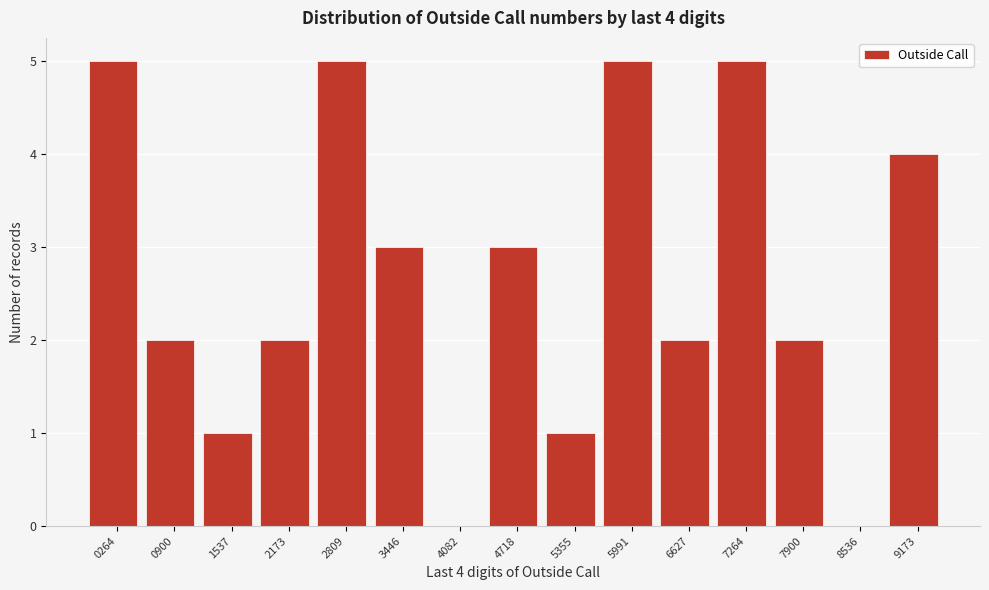

Reading right to left, transcribe all the data shown in this chart.

9173=4	8536=0	7900=2	7264=5	6627=2	5991=5	5355=1	4718=3	4082=0	3446=3	2809=5	2173=2	1537=1	0900=2	0264=5